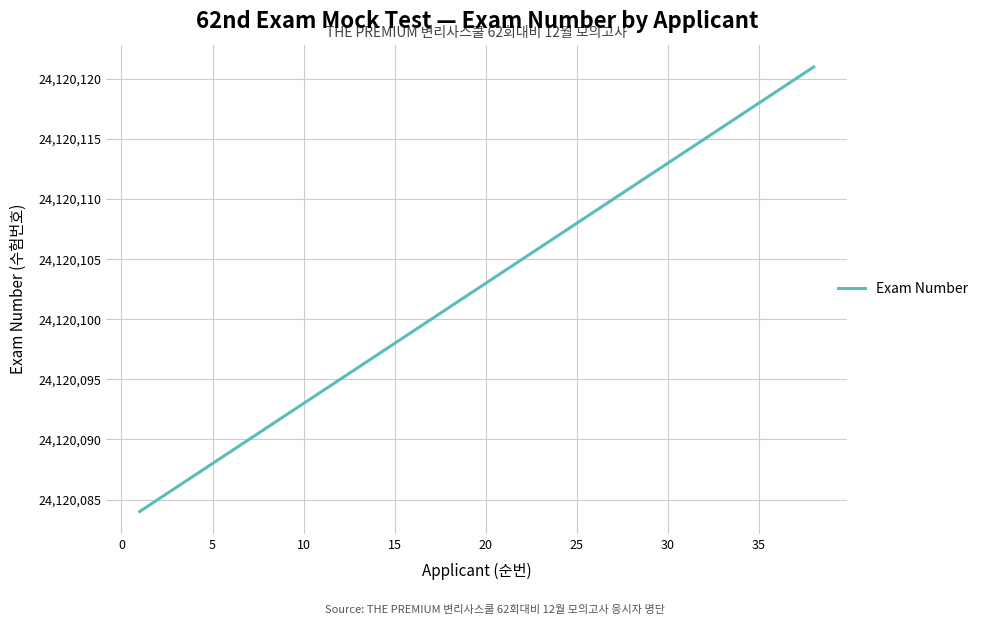

What is the smallest value displayed?

24120084